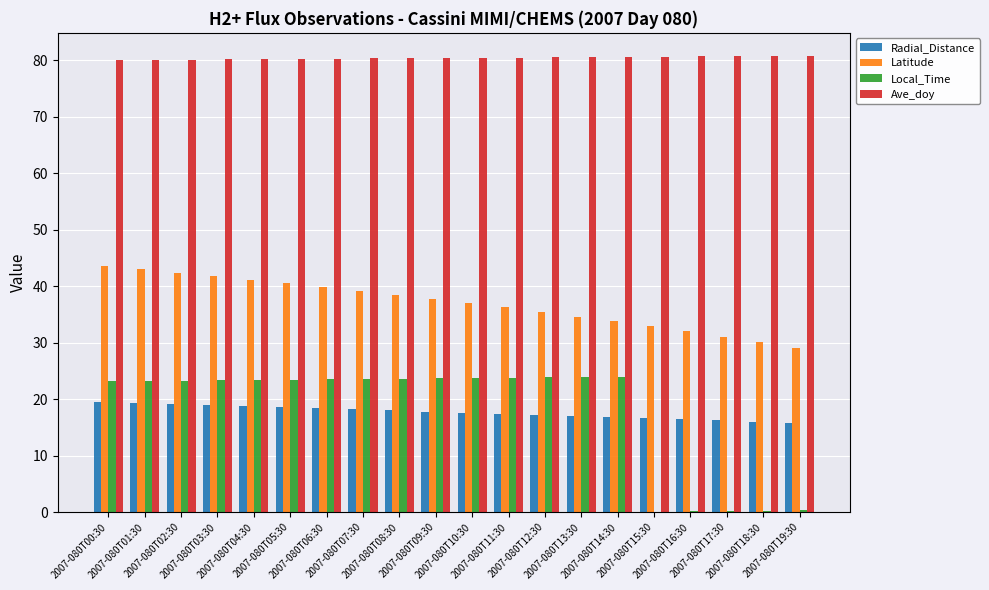

What is the maximum value for Radial_Distance?

19.5